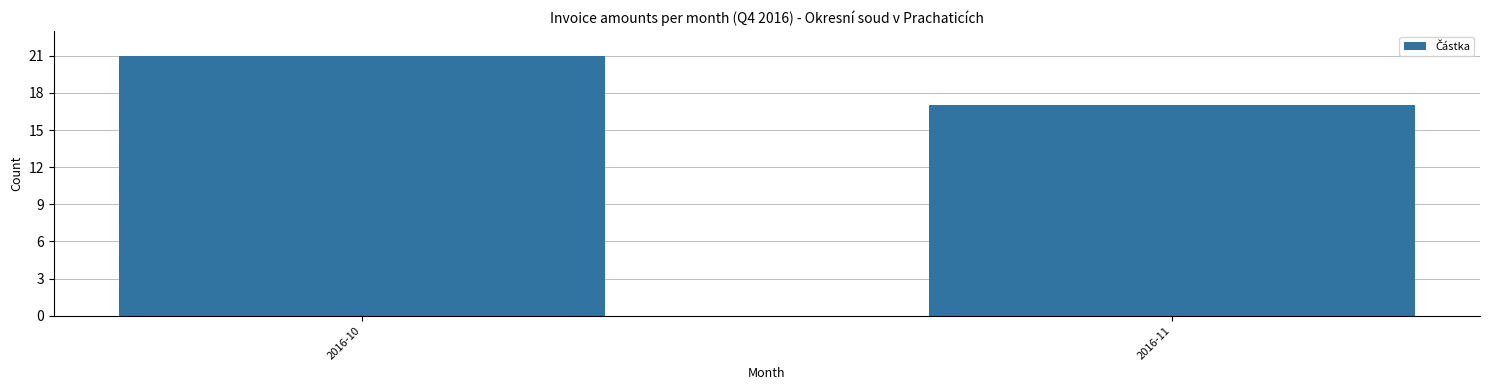

Reading right to left, extract all data points from this chart.

17	21